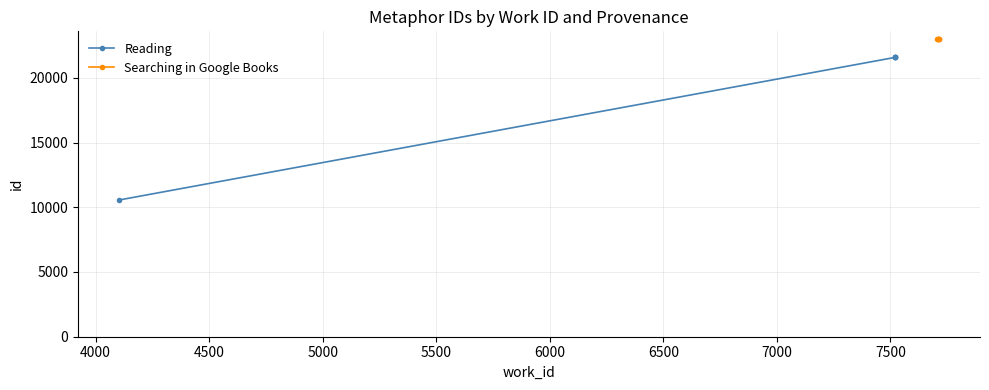

What is the minimum value for Searching in Google Books?

22959